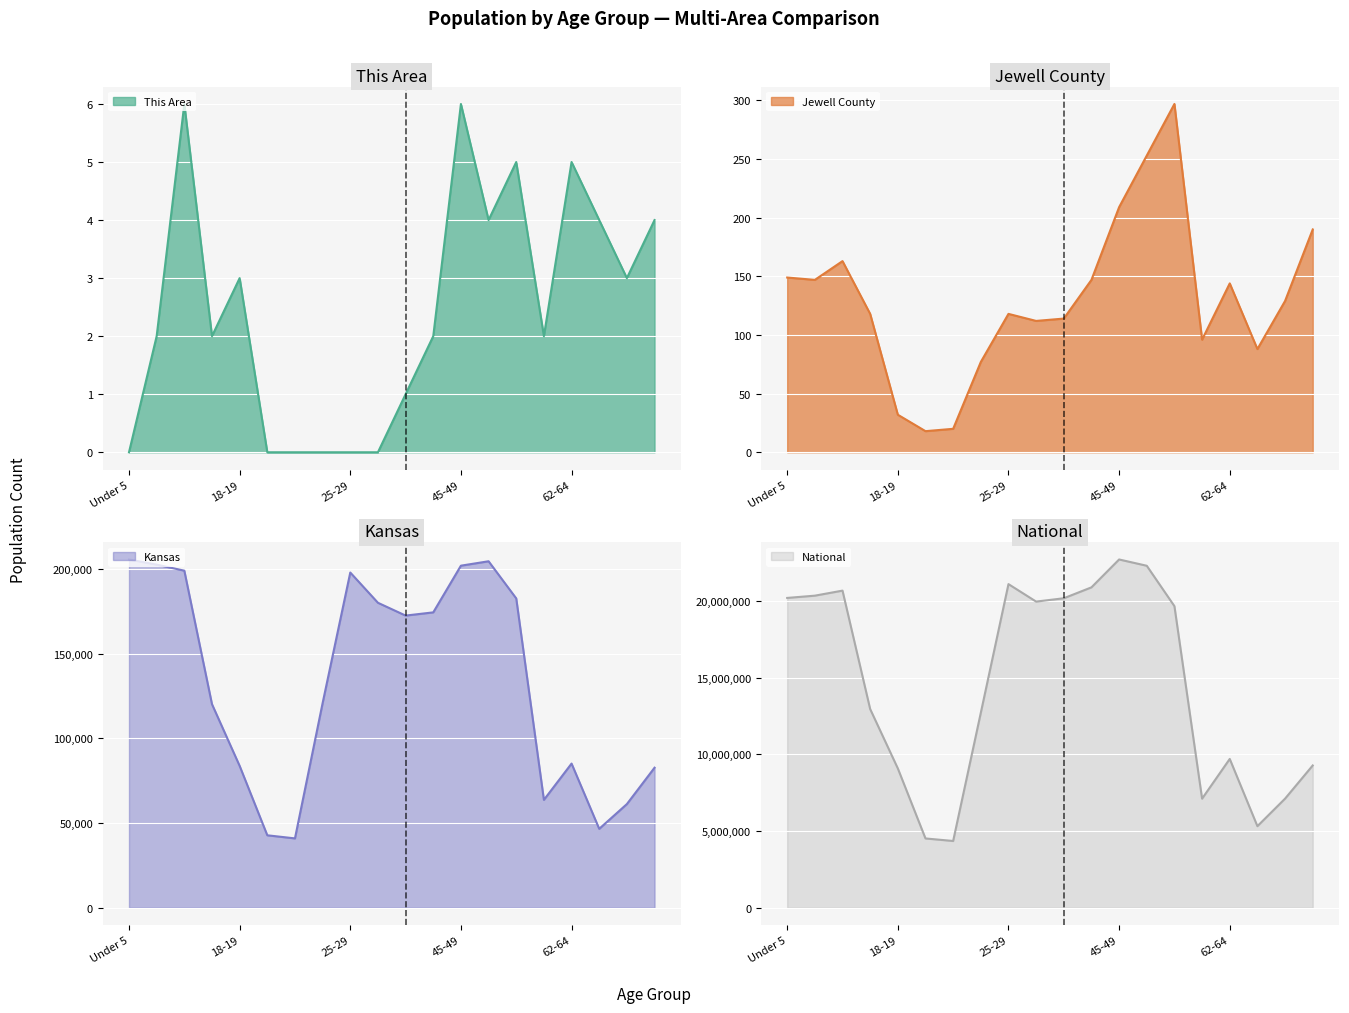

What is the value of the Jewell County point at the 1st from the left?

149